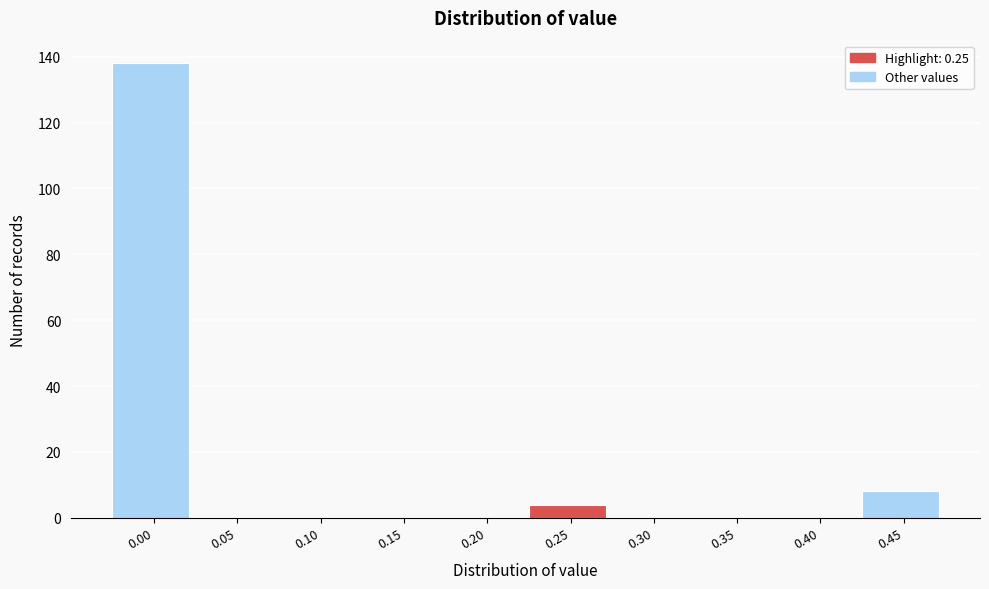

Reading left to right, extract all data points from this chart.

0.00=138	0.05=0	0.10=0	0.15=0	0.20=0	0.25=4	0.30=0	0.35=0	0.40=0	0.45=8